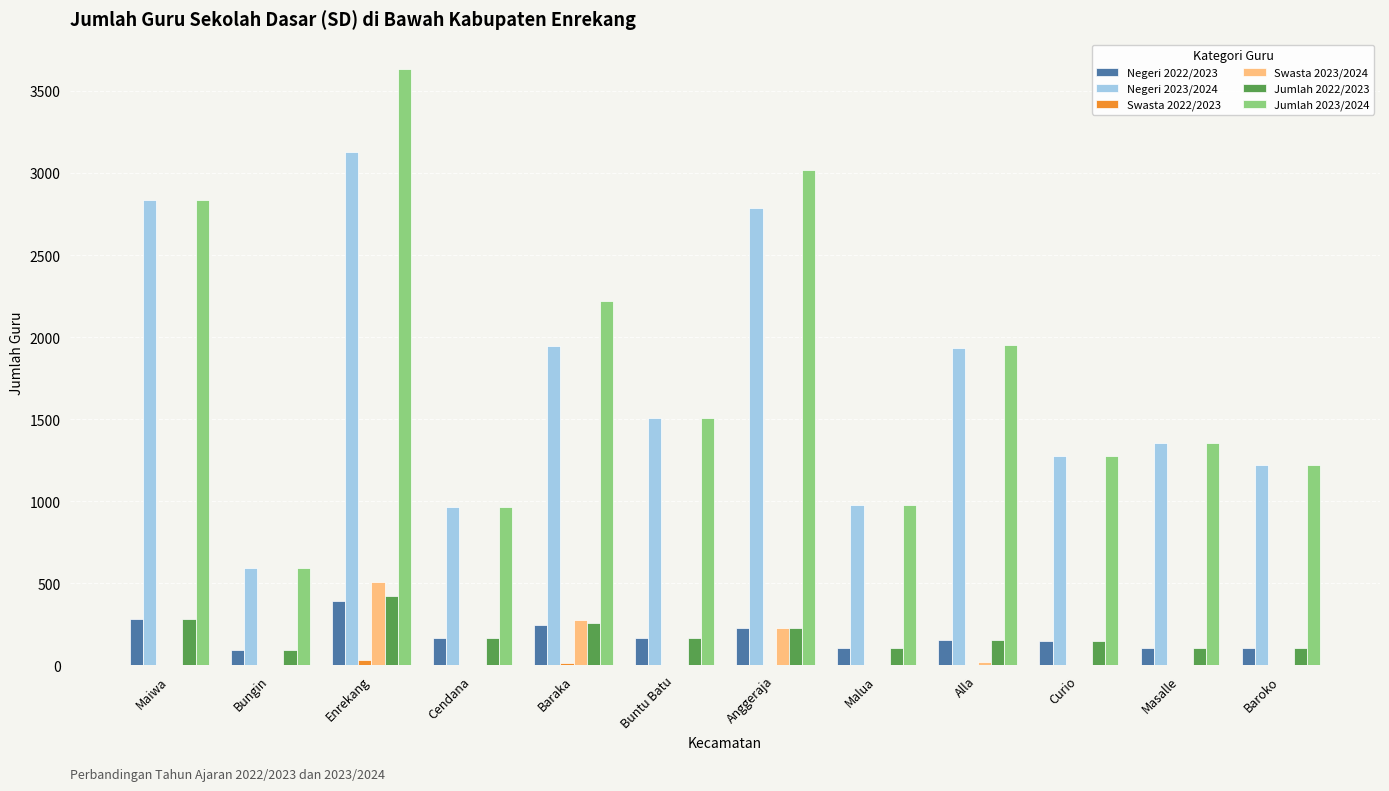

What is the total value across all series at Masalle?

2916